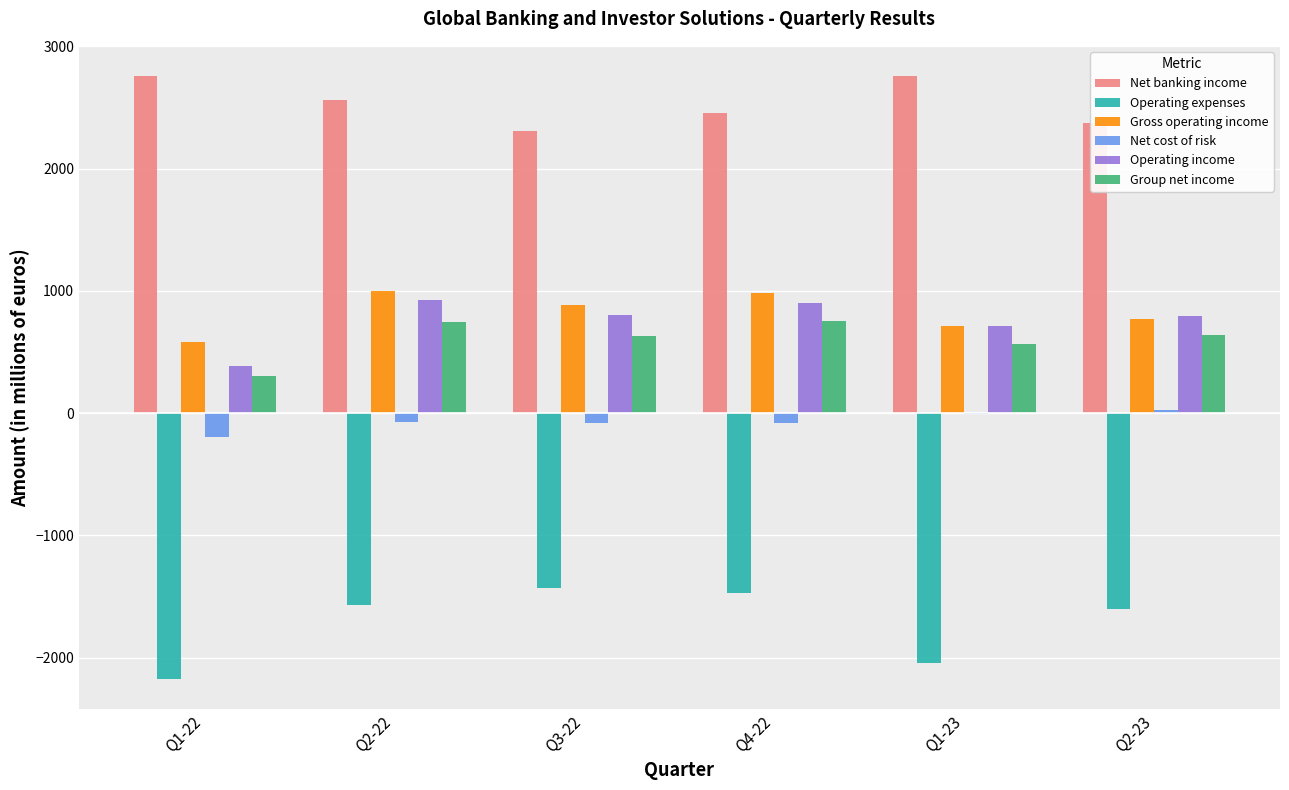

What is the total value across all series at Q4-22?

3547